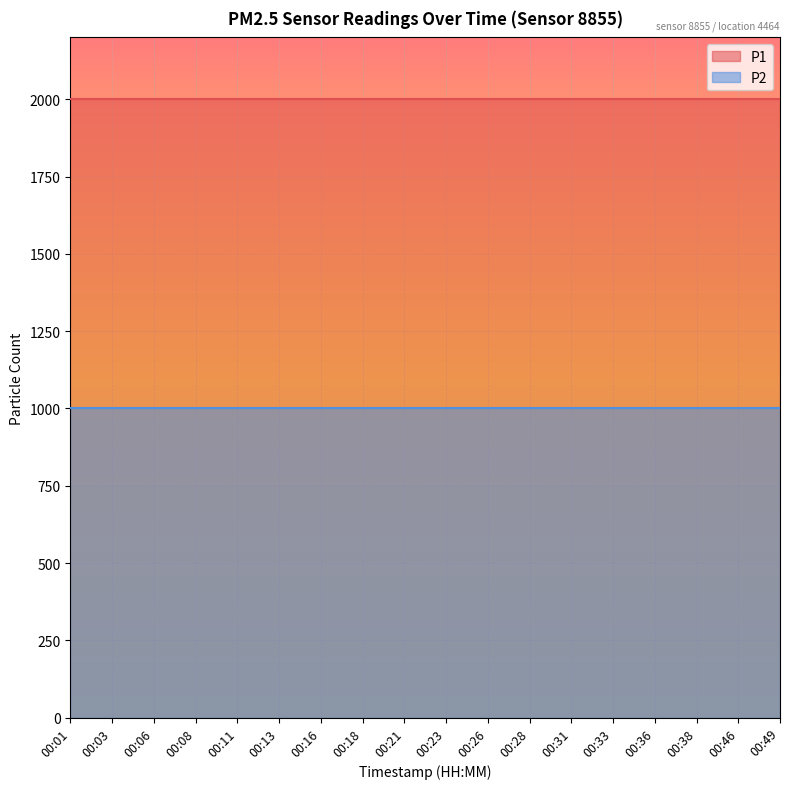

Which label corresponds to the largest value in the chart?

00:01